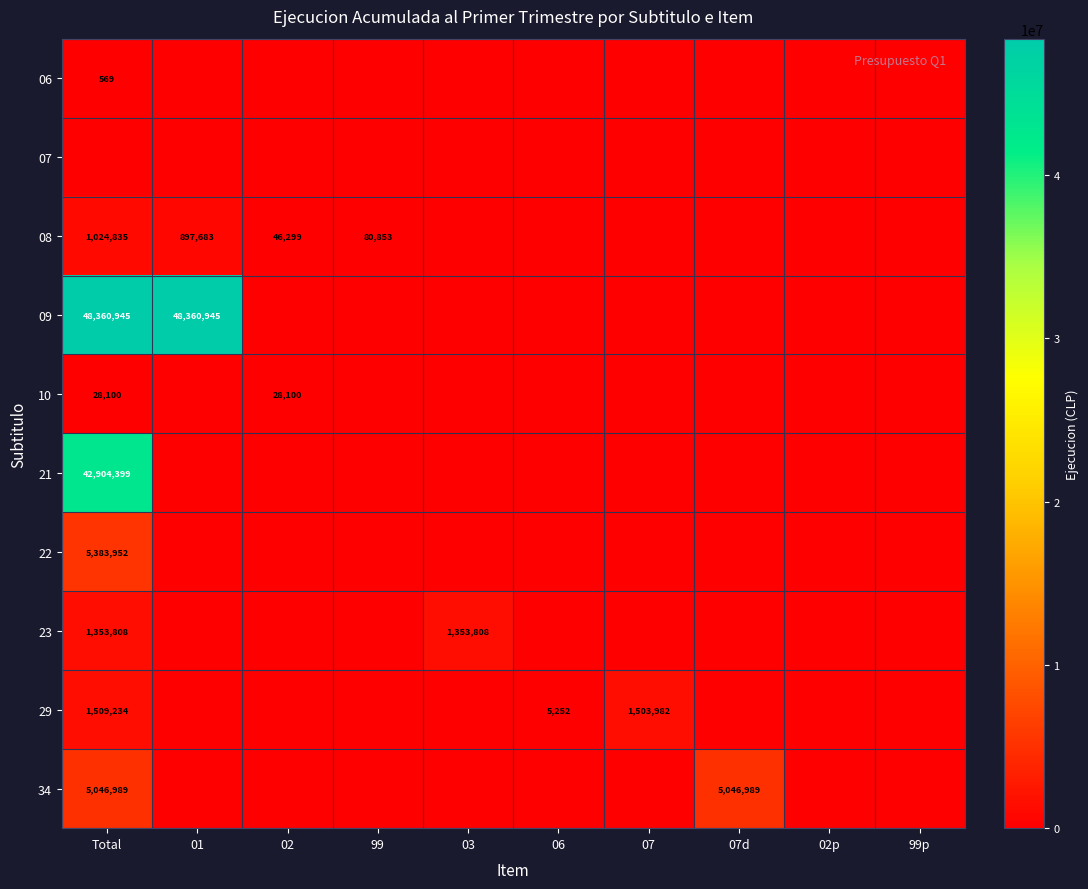

True or false: 21 has a value of 0 at 02p.

True